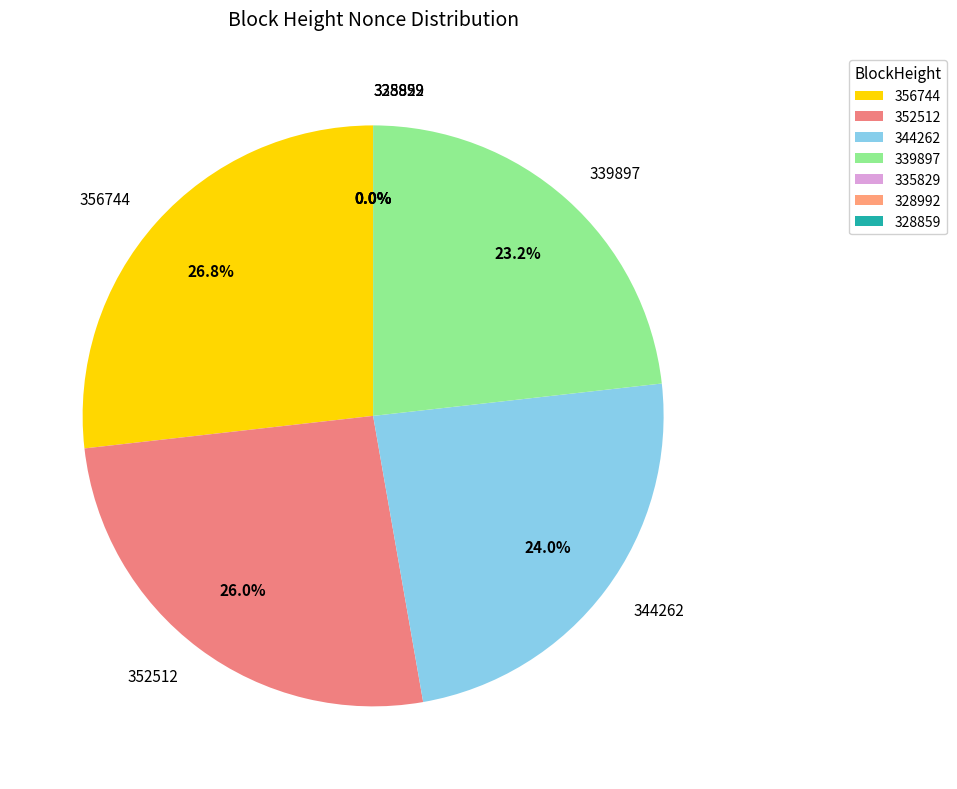

To the nearest percent, what is the average slice percentage?

14%